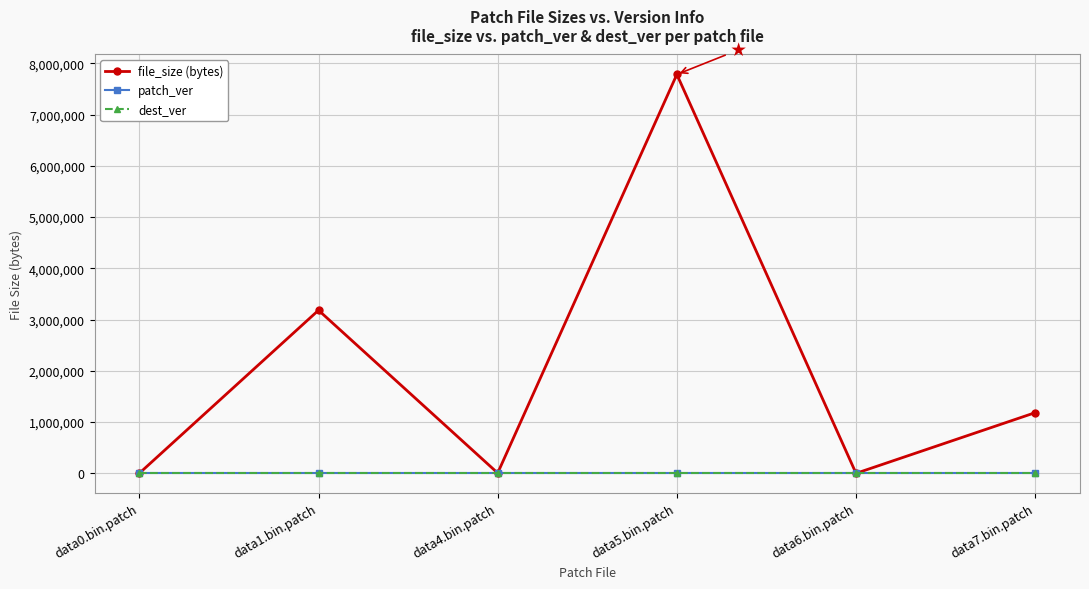

What is the label of the 6th point from the right?

data0.bin.patch